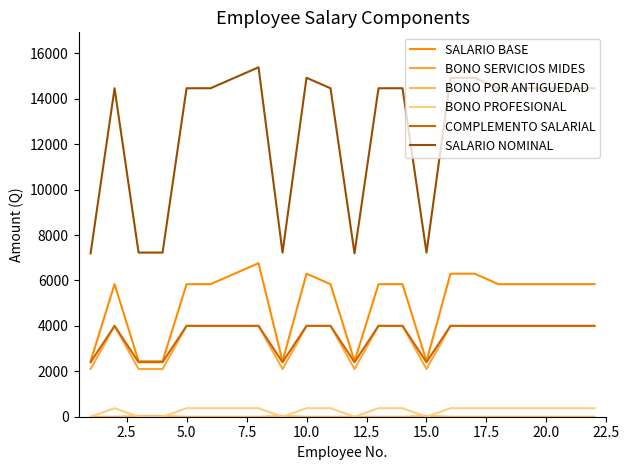

True or false: BONO PROFESIONAL and SALARIO BASE cross at least once.

False